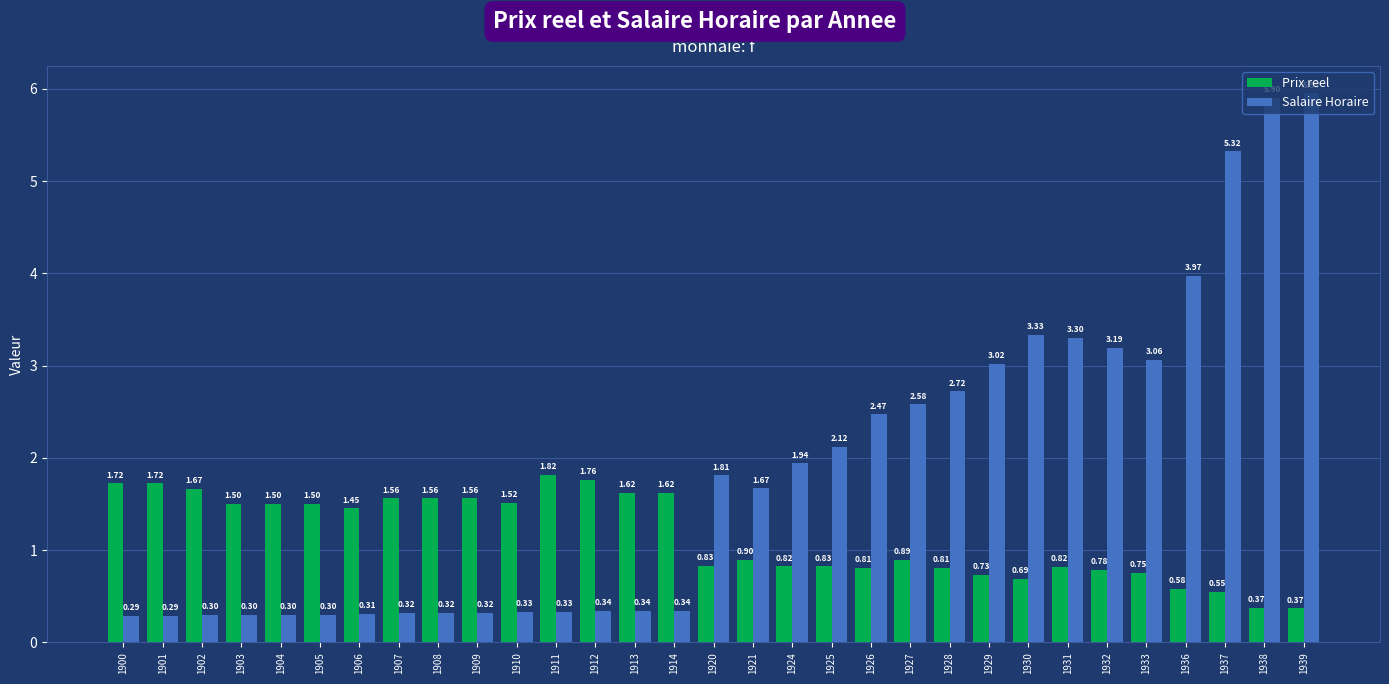

What is the difference between the second highest and second lowest values in the Prix reel series?

1.4